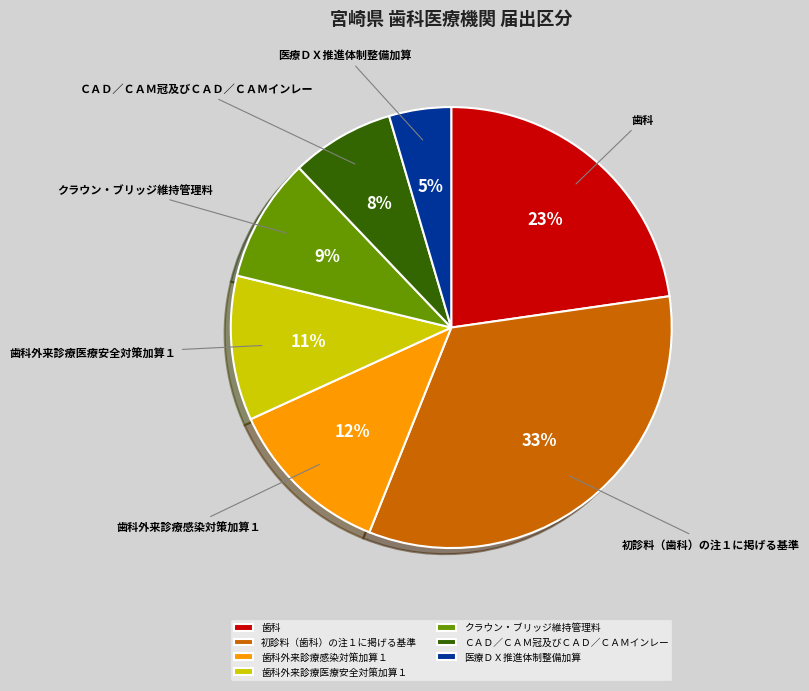

Rank the categories by value from lowest to highest.

医療ＤＸ推進体制整備加算, ＣＡＤ／ＣＡＭ冠及びＣＡＤ／ＣＡＭインレー, クラウン・ブリッジ維持管理料, 歯科外来診療医療安全対策加算１, 歯科外来診療感染対策加算１, 歯科, 初診料（歯科）の注１に掲げる基準